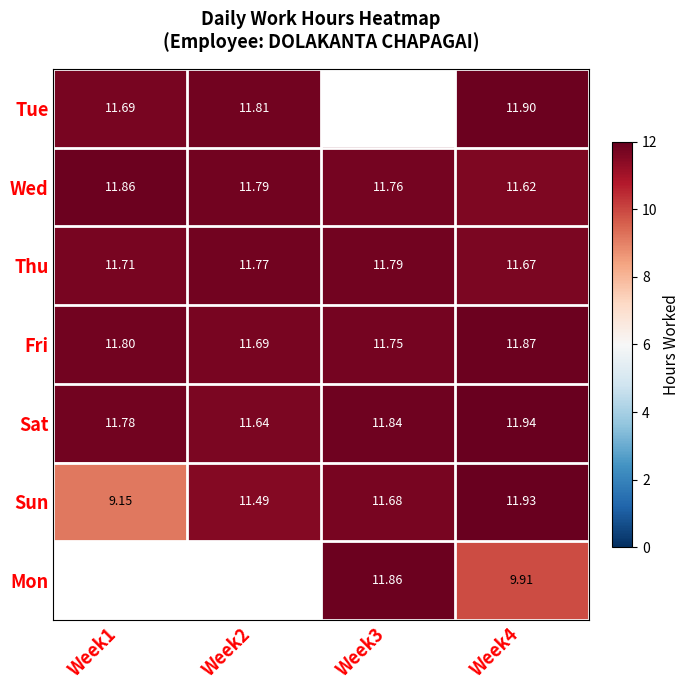

Is the value of Fri at Week3 greater than the value of Wed at Week1?

No